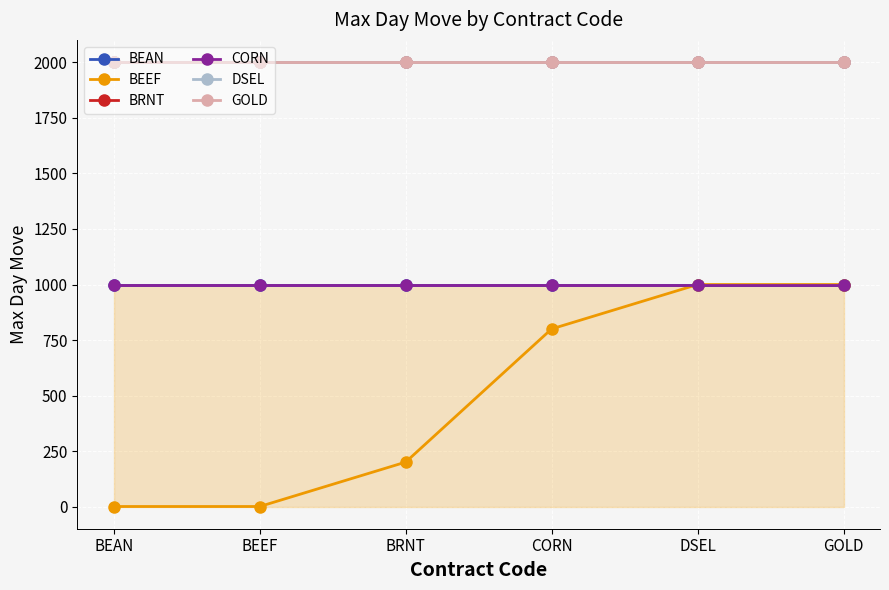

What is the value of the BRNT point at the 1st from the left?

2000.0